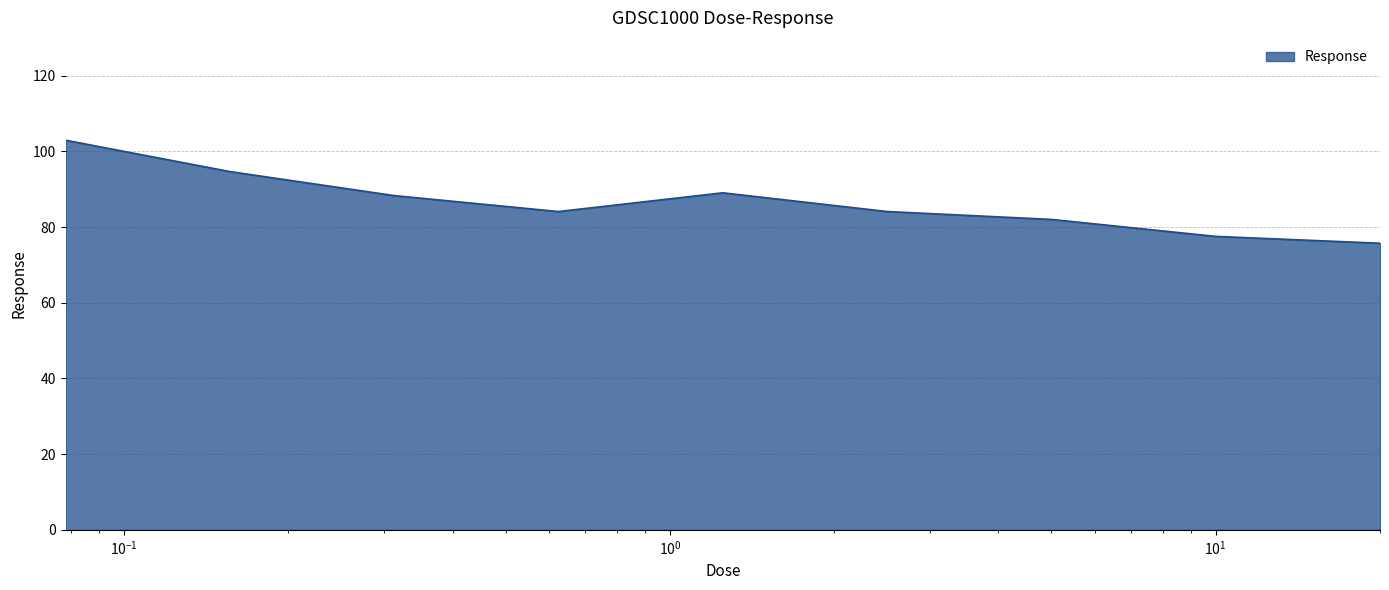

What is the smallest value displayed?

75.7